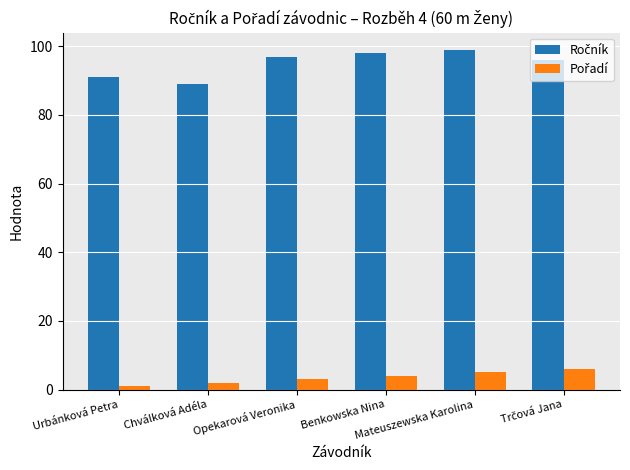

At how many categories does at least one series exceed 33?

6